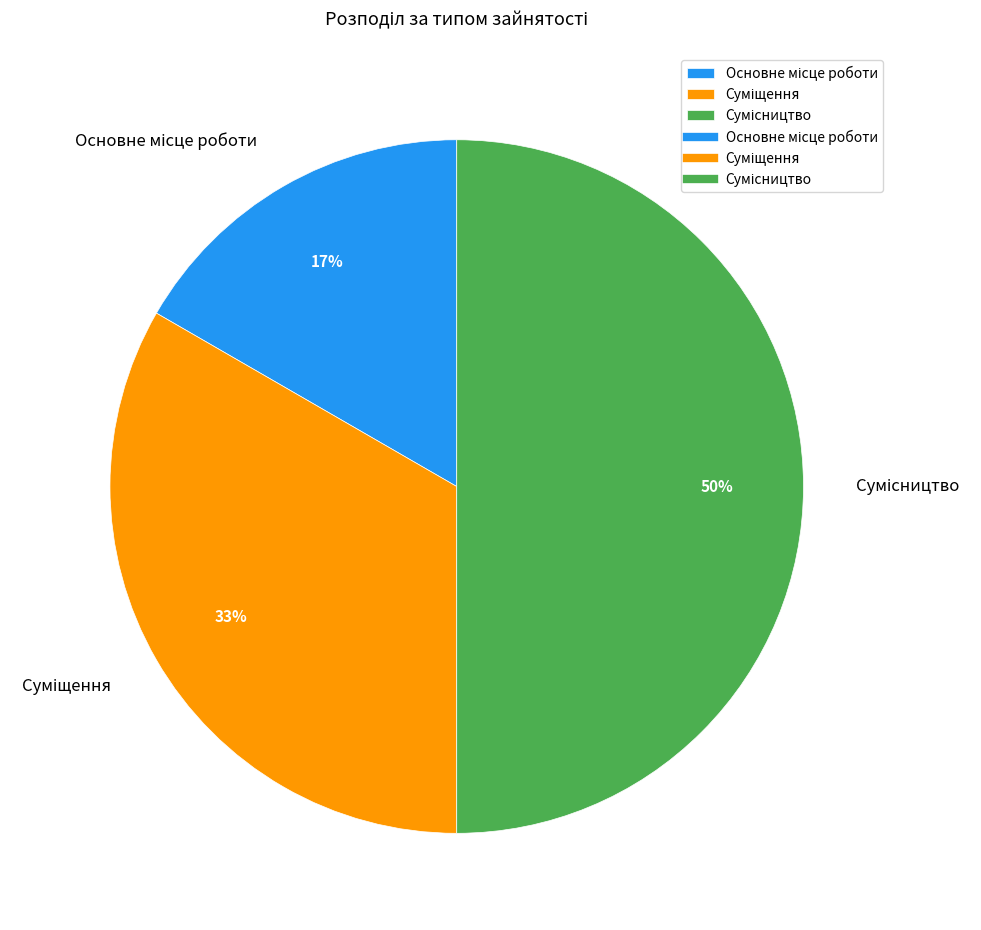

To the nearest percent, what is the average slice percentage?

33%